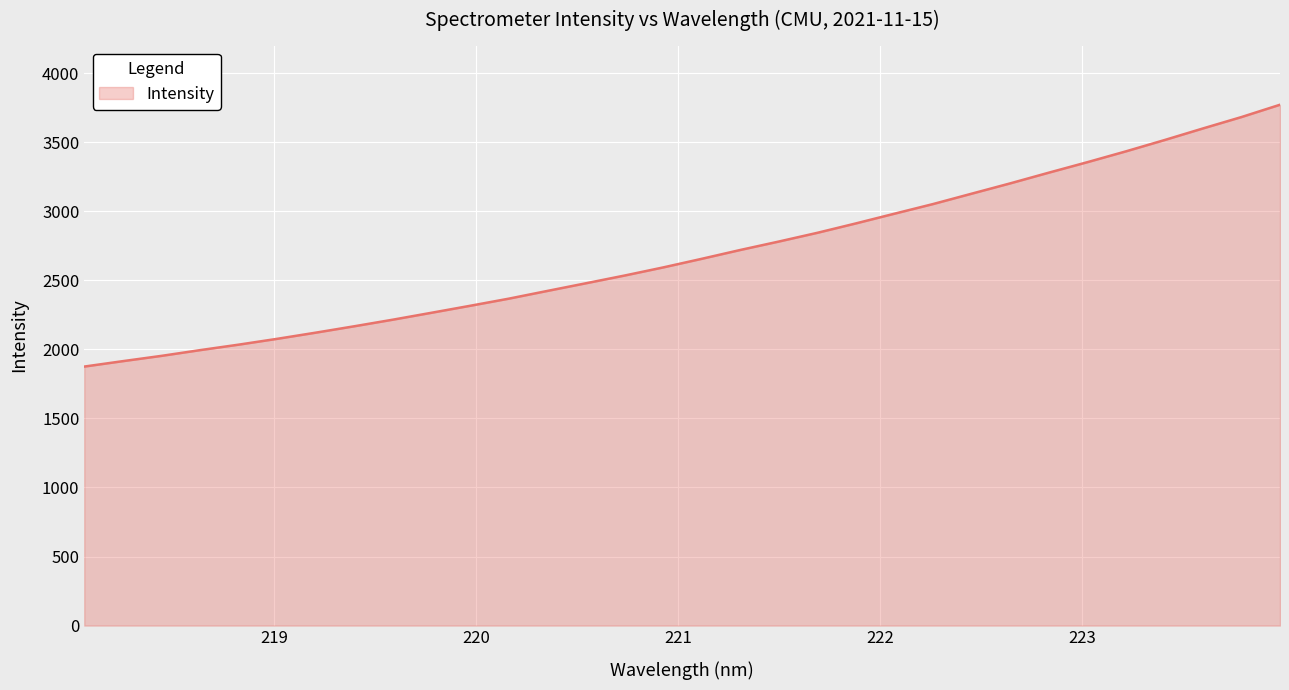

What is the smallest value displayed?

1875.5